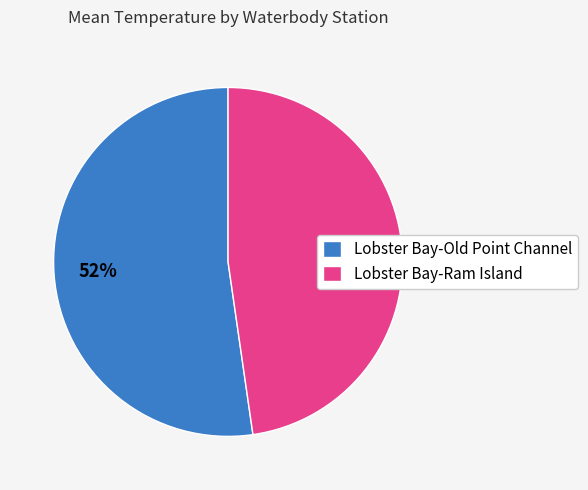

Does any single category account for the majority?

Yes